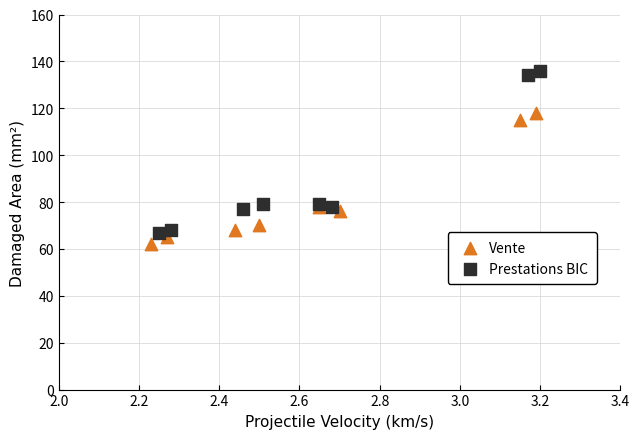

Which series reaches the maximum Y coordinate?

Prestations BIC